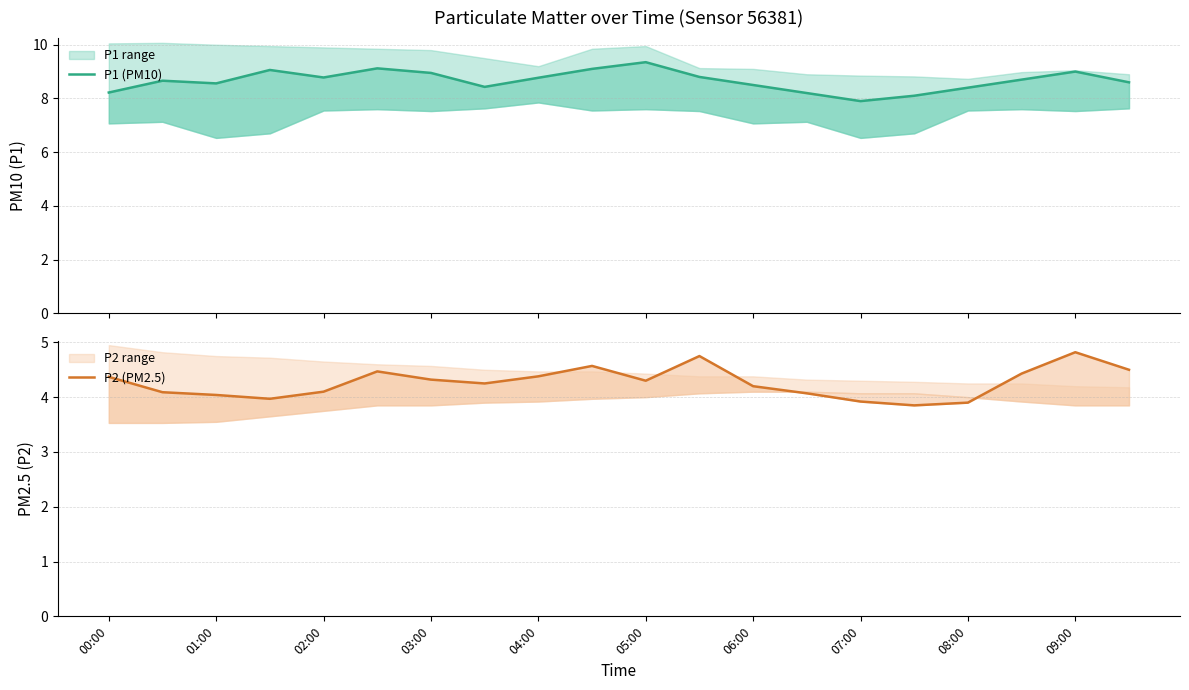

True or false: P2 (PM2.5) and P1 (PM10) cross at least once.

False